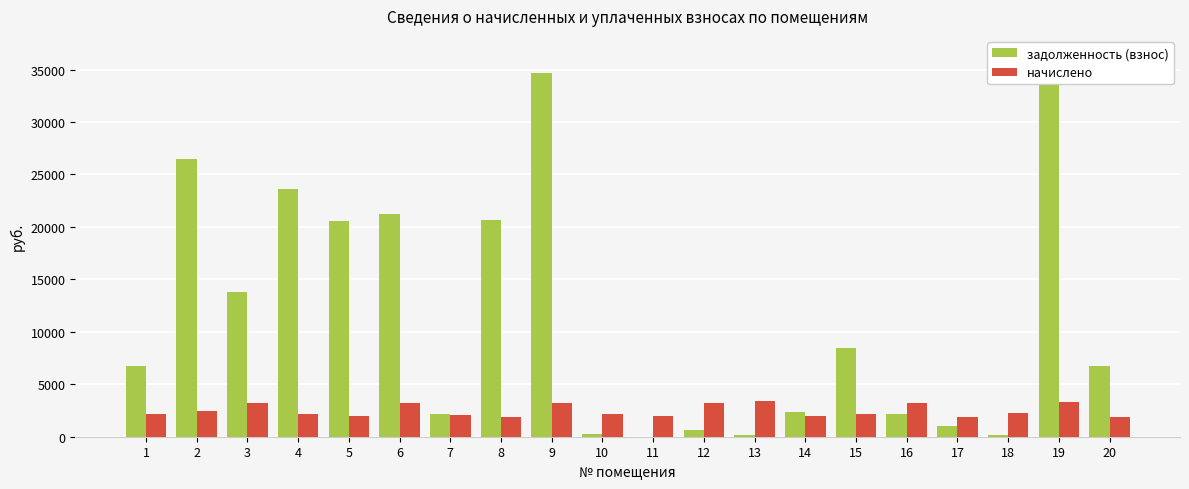

What are all the series names shown in the legend?

задолженность (взнос), начислено